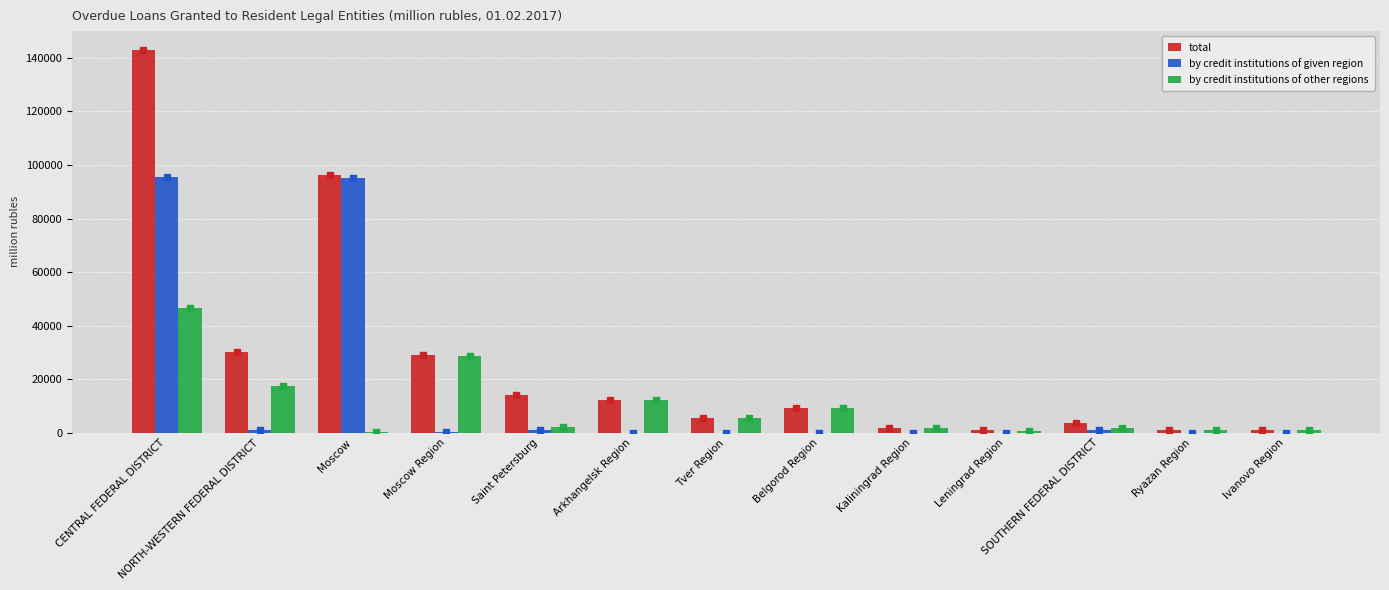

How many groups of bars are there?

13